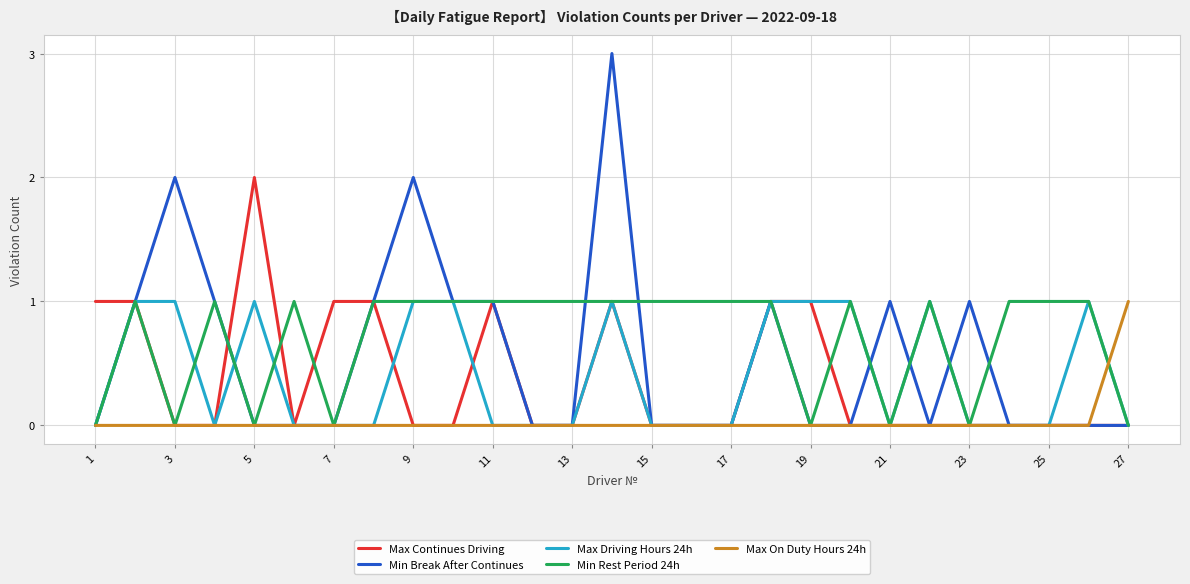

Which series has the largest total across all categories?

Min Rest Period 24h